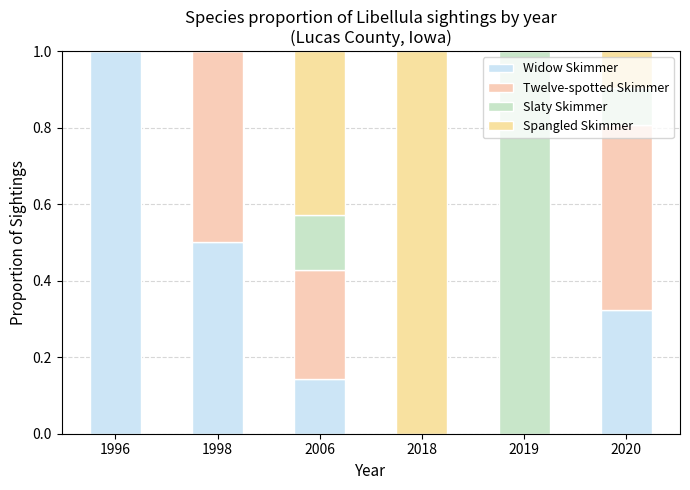

What is the difference between the Slaty Skimmer values at 1998 and 2006?

0.1